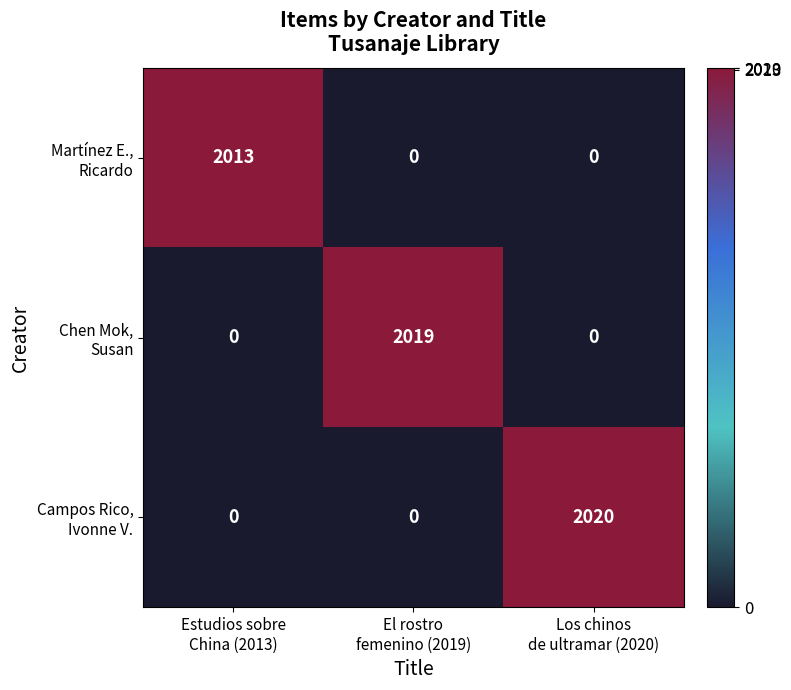

At which category is the sum across all series the highest?

Los chinos
de ultramar (2020)